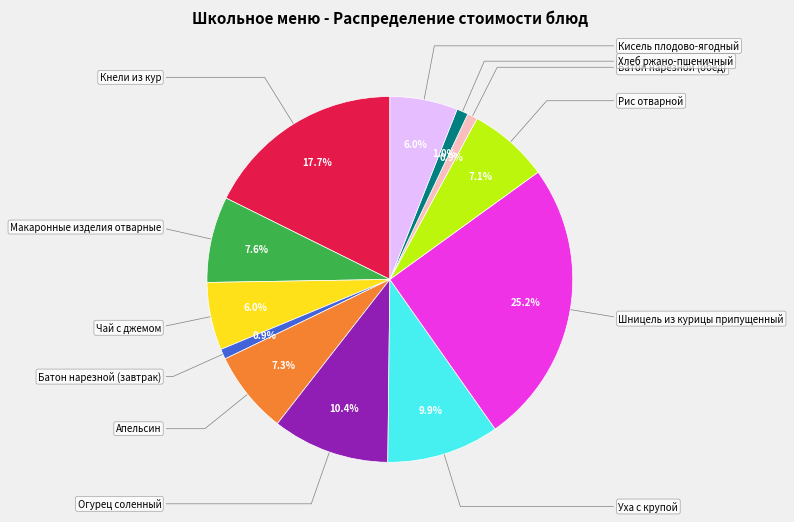

Count the number of slices in the pie.

12